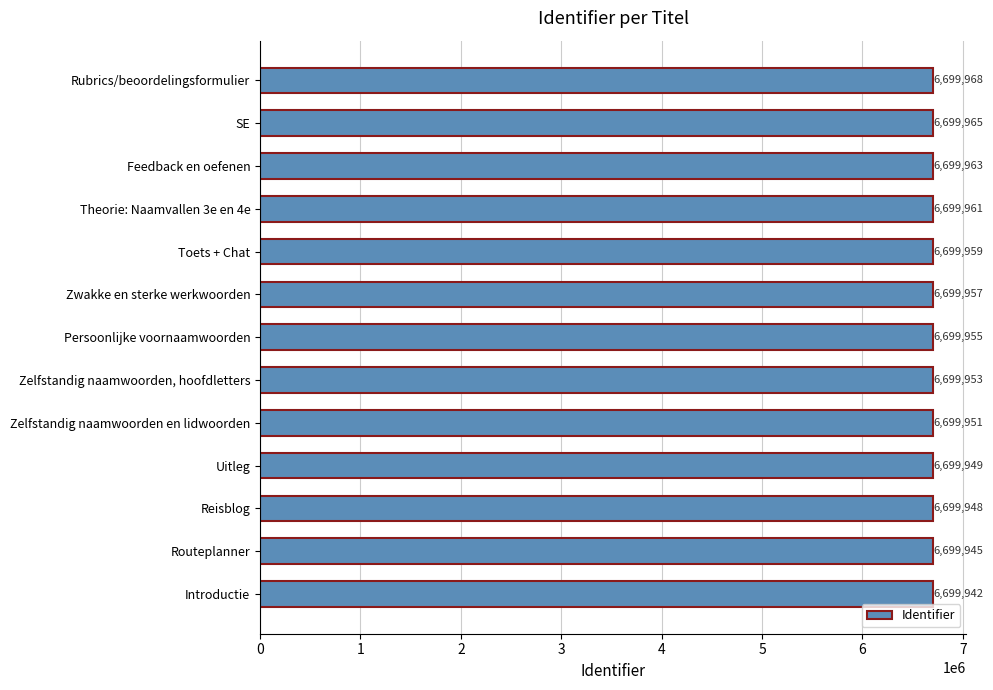

Approximately how many times larger is the value at Zwakke en sterke werkwoorden compared to Toets + Chat?

1.0